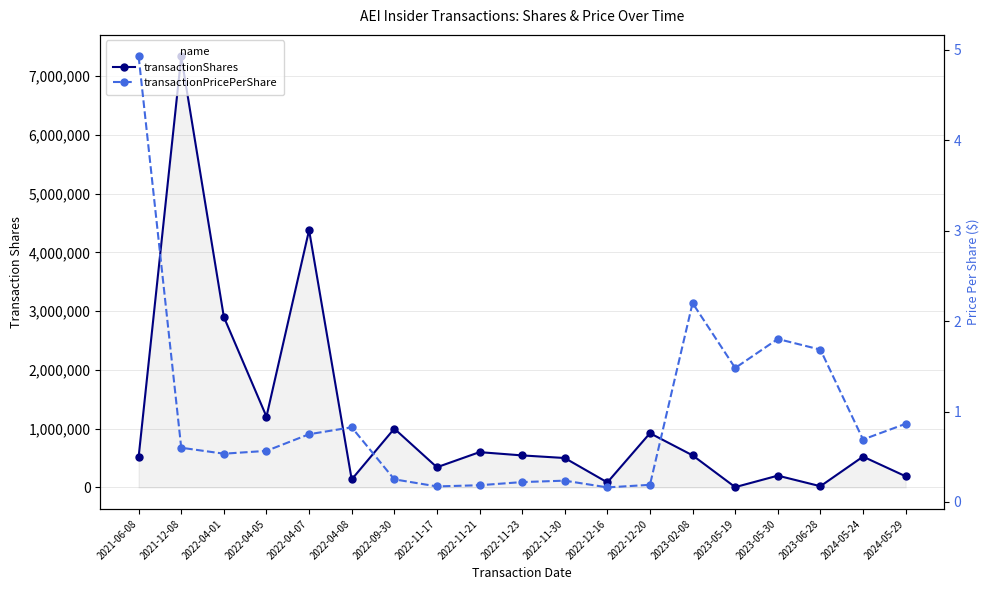

What position from the right is 2021-06-08?

19